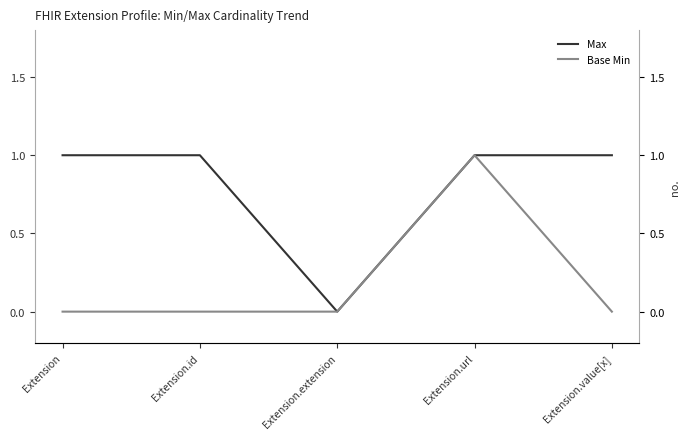

What is the sum of the Max values at Extension.extension and Extension?

1